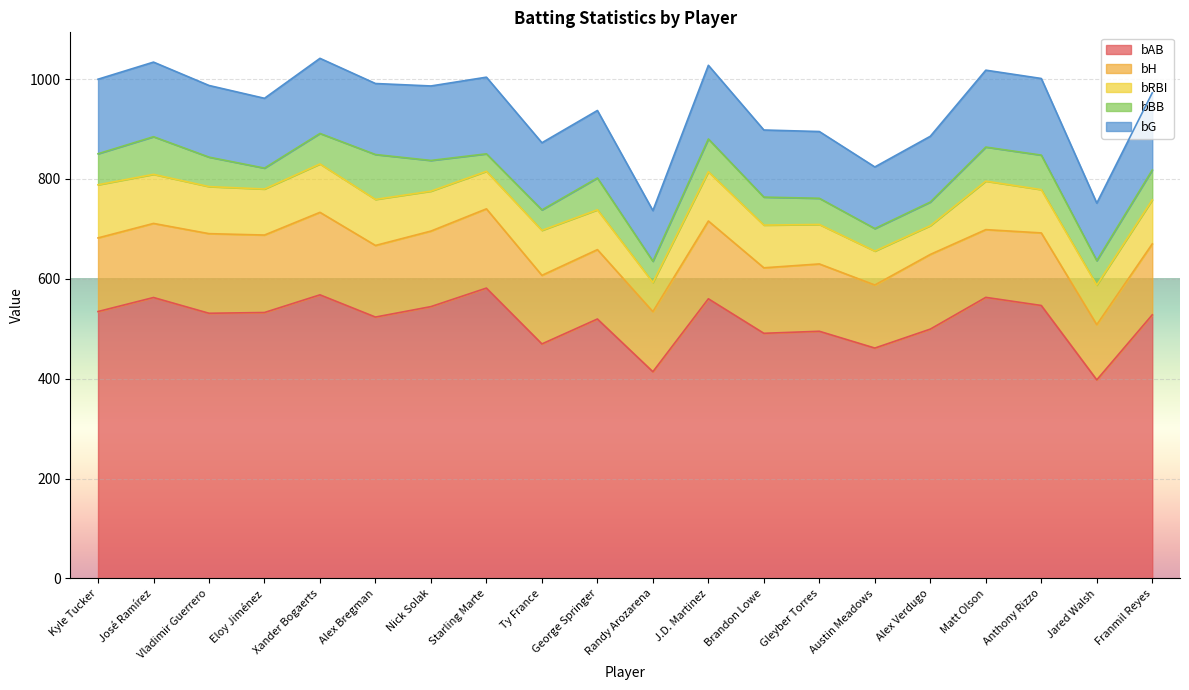

The value of bG at Starling Marte is 271.4. True or false?

False